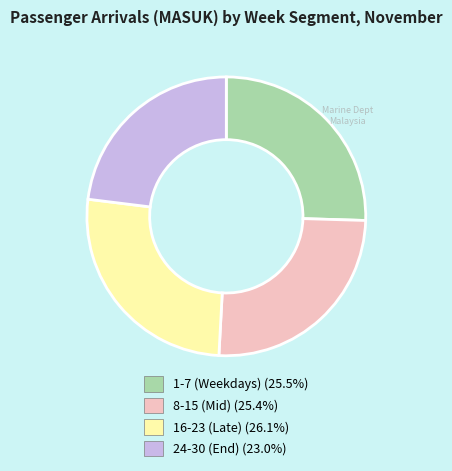

Is there a majority slice in this chart?

No